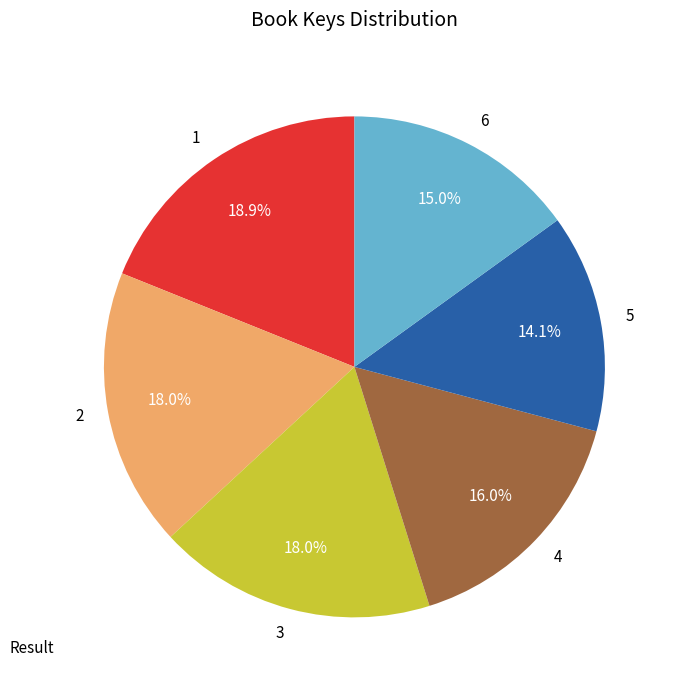

What is the total percentage of 1 and 3?

36.9%